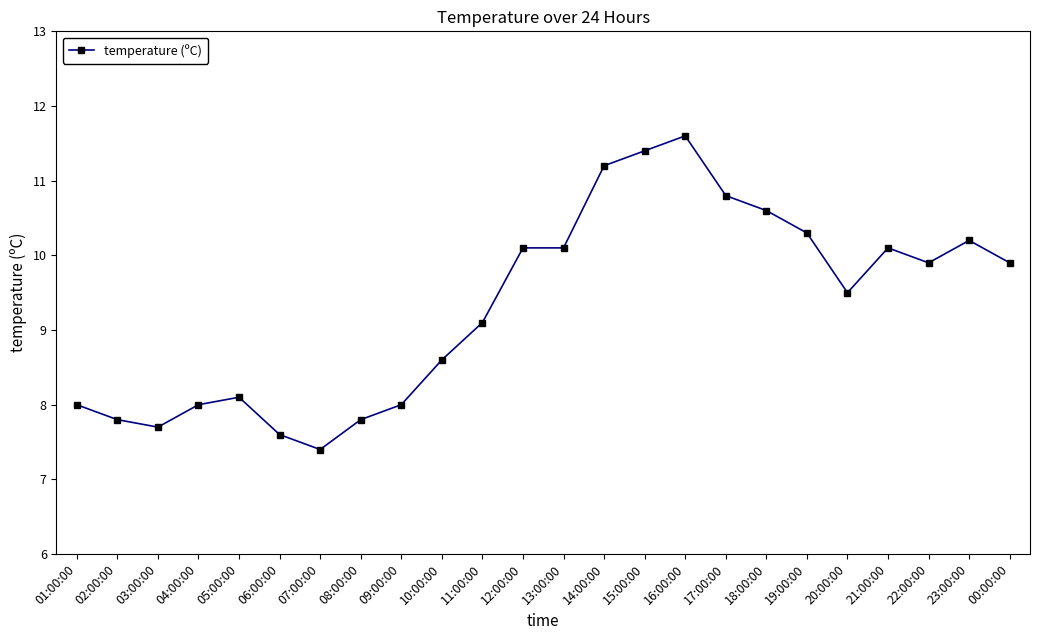

True or false: there are more than 0 points higher than both neighbors.

True